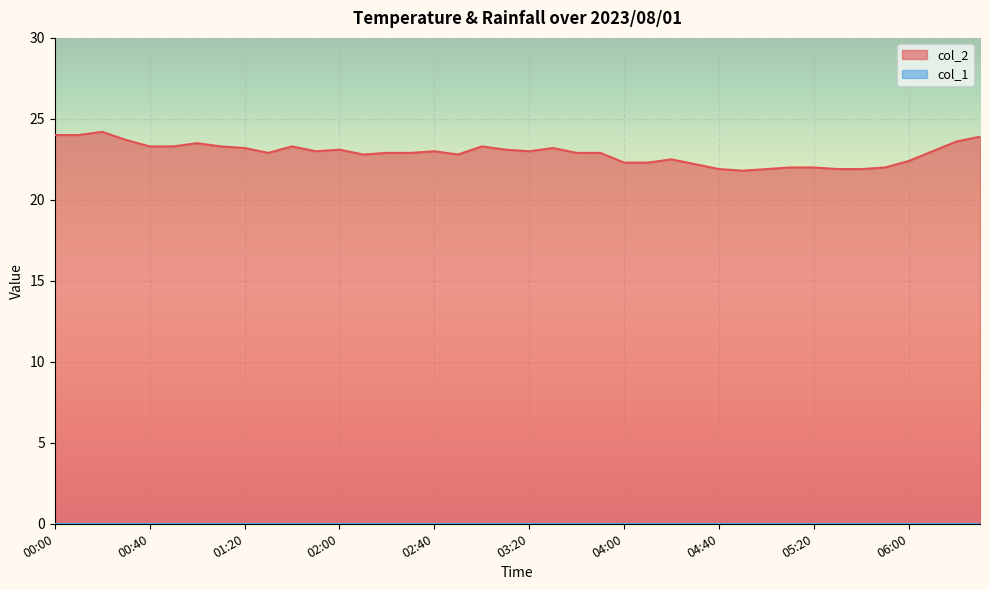

What is the change in value from 01:30 to 06:30?

+1.0